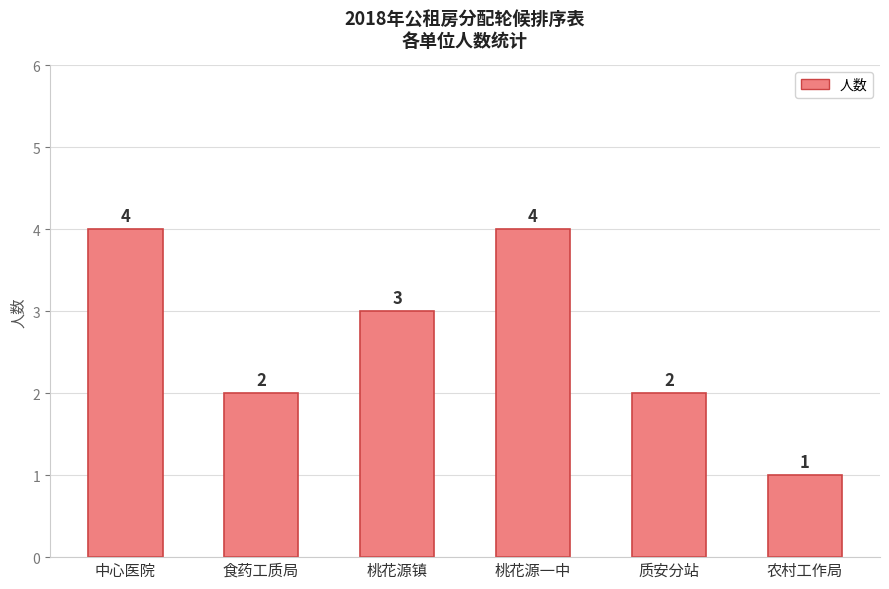

What is the label of the 6th bar from the right?

中心医院